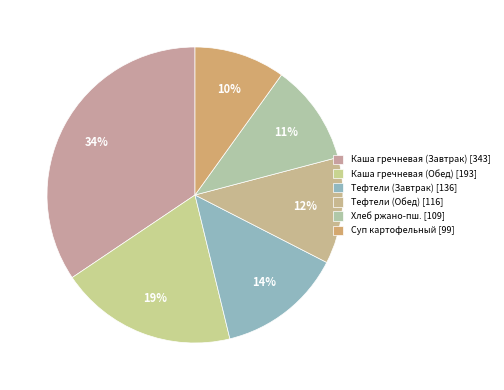

How many slices are in this pie chart?

6